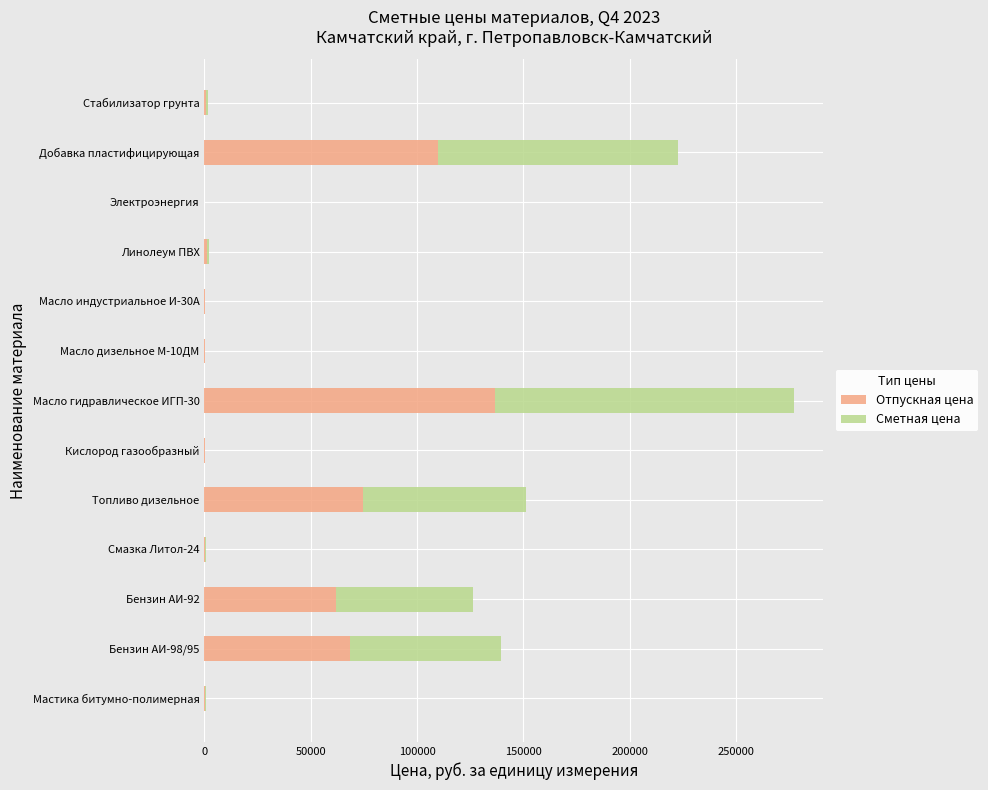

What value does the Отпускная цена series have at Добавка пластифицирующая?

109770.1